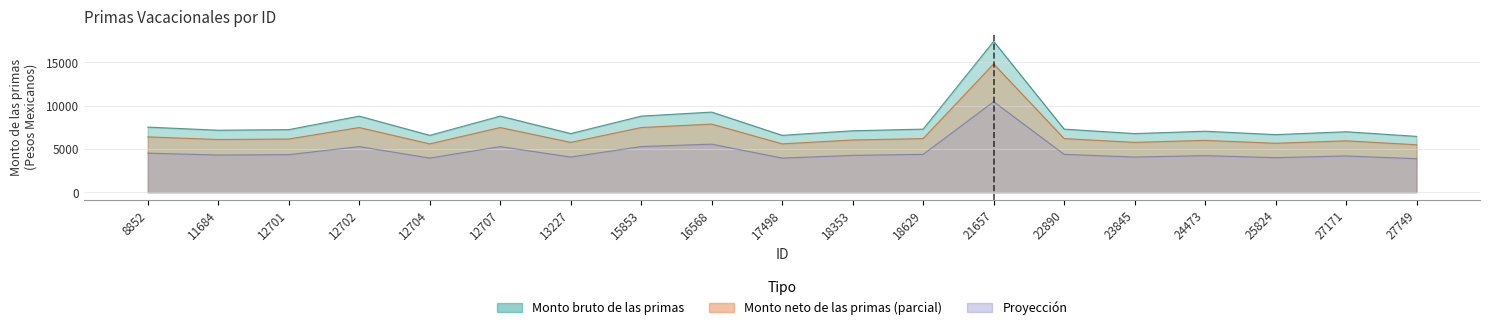

What is the maximum value shown in the chart?

17405.4